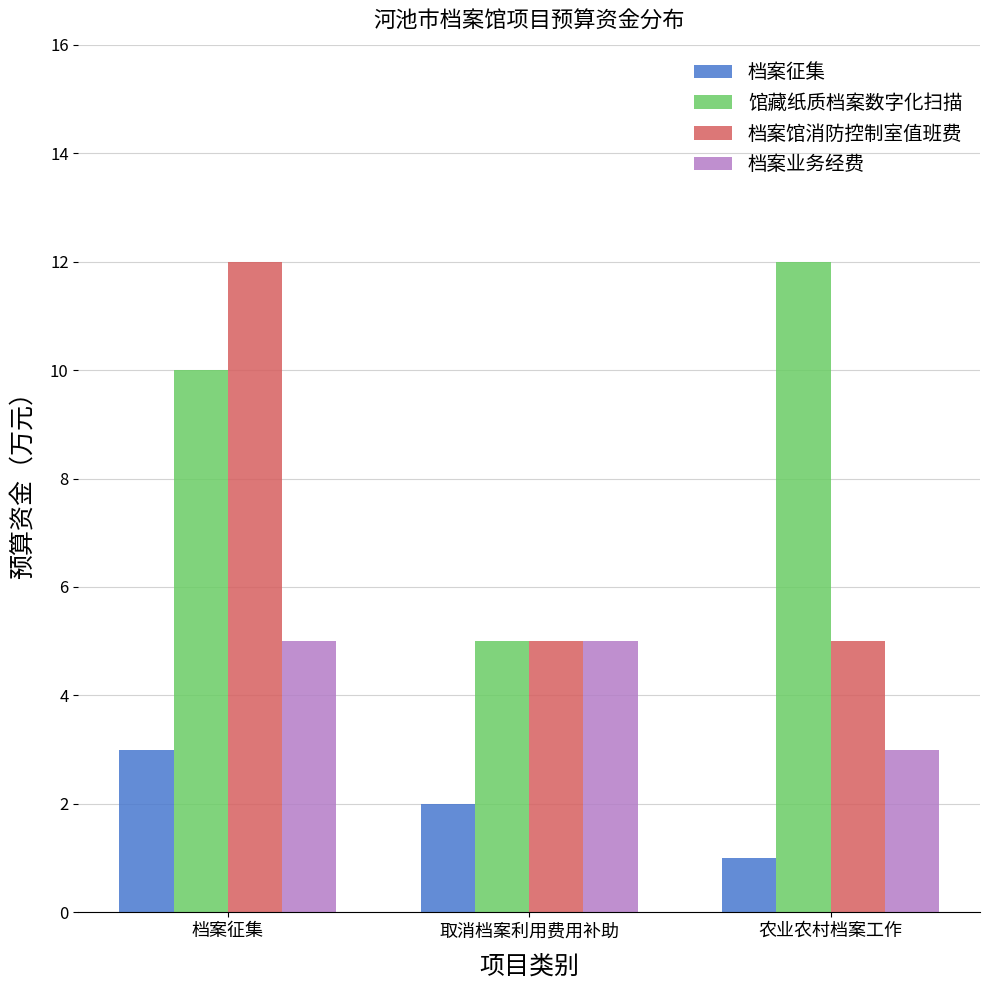

True or false: 档案馆消防控制室值班费 has a value of 12 at 档案征集.

True